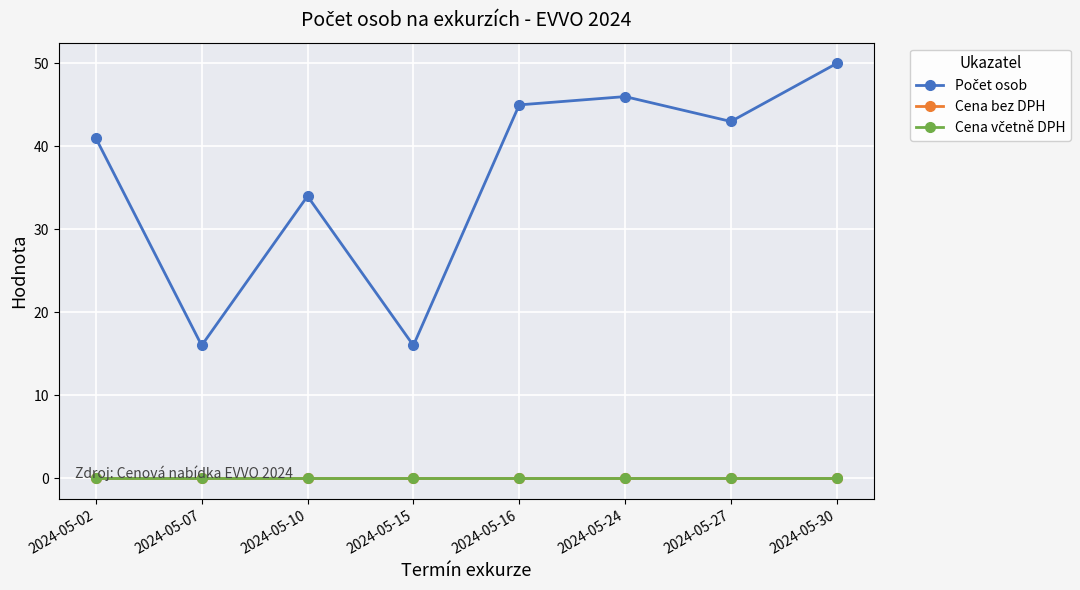

Does the chart have visible grid lines?

Yes